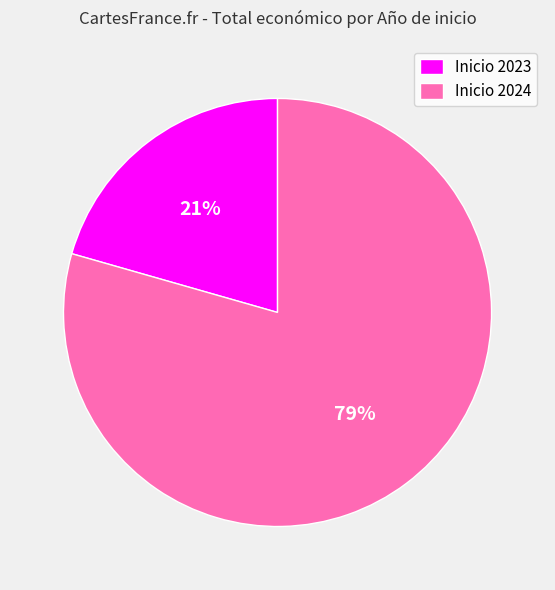

What is the largest slice in the pie chart?

Inicio 2024